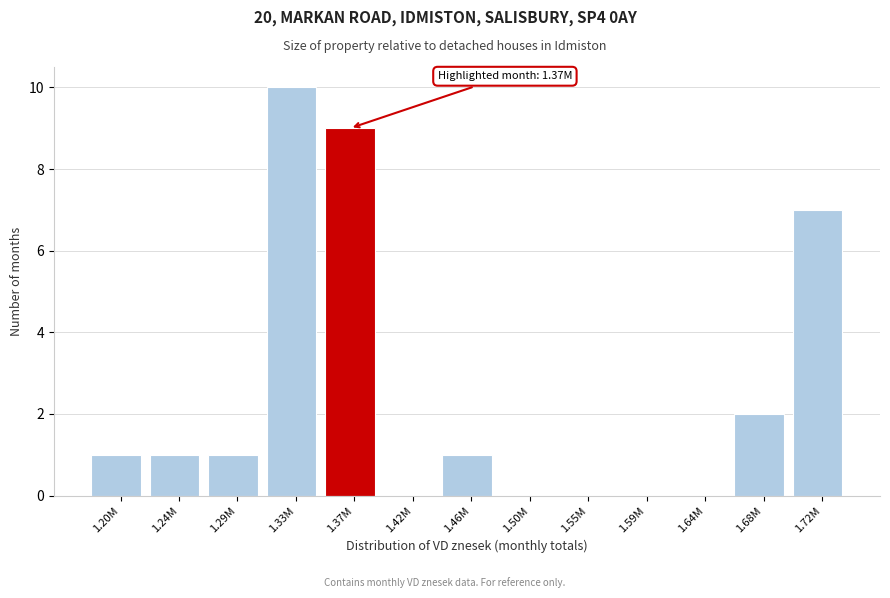

Reading left to right, transcribe all the data shown in this chart.

1.20M=1	1.24M=1	1.29M=1	1.33M=10	1.37M=9	1.42M=0	1.46M=1	1.50M=0	1.55M=0	1.59M=0	1.64M=0	1.68M=2	1.72M=7